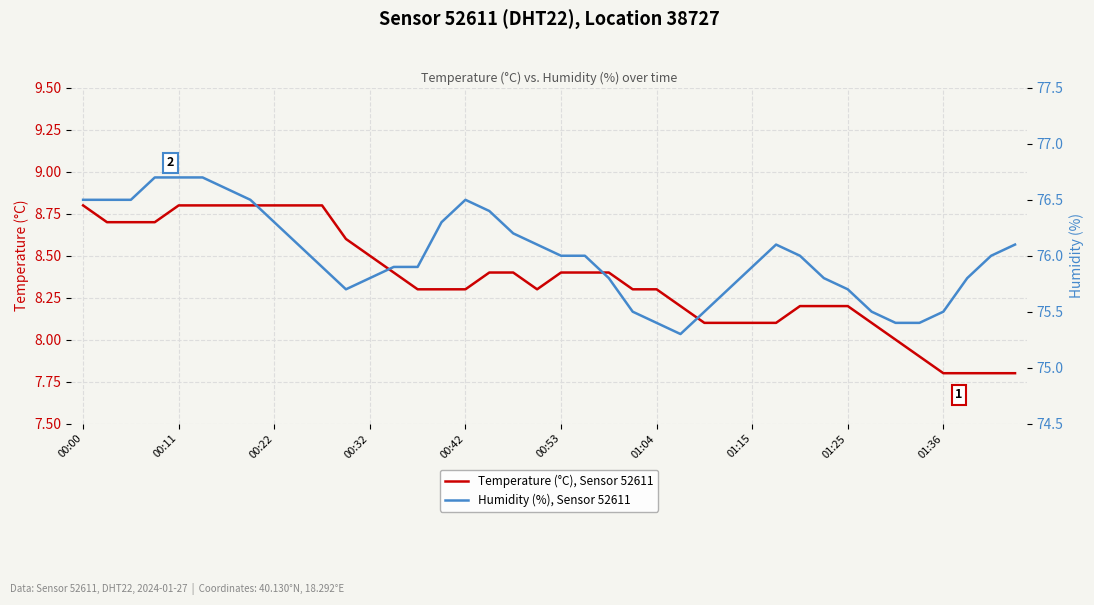

Reading left to right, transcribe all the data shown in this chart.

Temperature (°C), Sensor 52611: 8.8	8.7	8.7	8.7	8.8	8.8	8.8	8.8	8.8	8.8	8.8	8.6	8.5	8.4	8.3	8.3	8.3	8.4	8.4	8.3	8.4	8.4	8.4	8.3	8.3	8.2	8.1	8.1	8.1	8.1	8.2	8.2	8.2	8.1	8.0	7.9	7.8	7.8	7.8	7.8
Humidity (%), Sensor 52611: 76.5	76.5	76.5	76.7	76.7	76.7	76.6	76.5	76.3	76.1	75.9	75.7	75.8	75.9	75.9	76.3	76.5	76.4	76.2	76.1	76.0	76.0	75.8	75.5	75.4	75.3	75.5	75.7	75.9	76.1	76.0	75.8	75.7	75.5	75.4	75.4	75.5	75.8	76.0	76.1